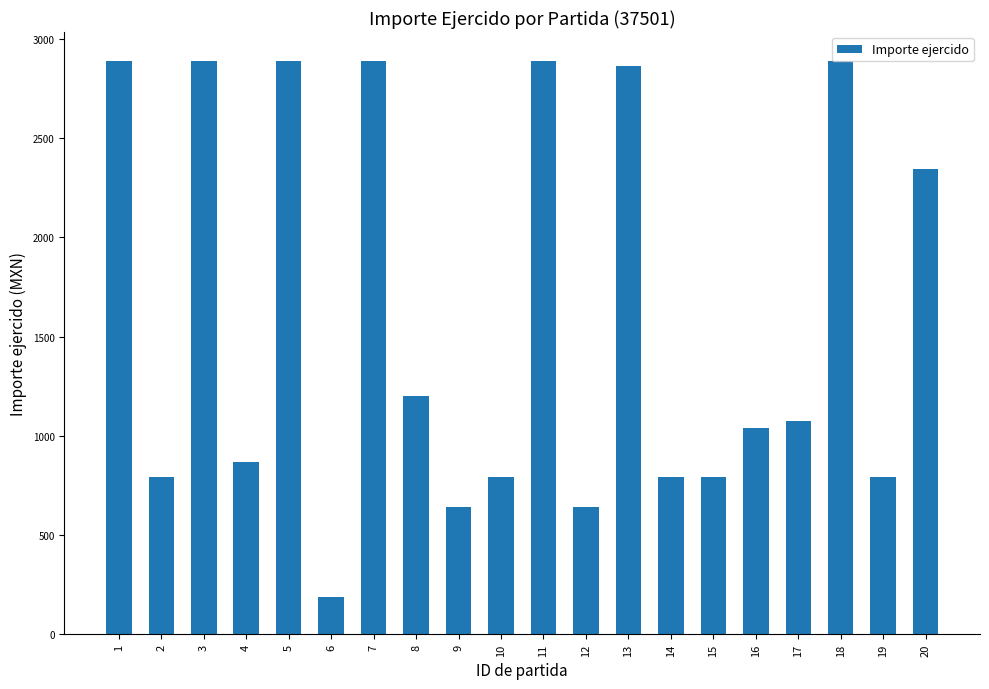

Reading left to right, list all the values displayed in this chart.

1=2889.0	2=790.0	3=2889.0	4=867.9	5=2889.0	6=190.4	7=2889.0	8=1197.9	9=640.0	10=790.0	11=2889.0	12=640.0	13=2864.3	14=790.0	15=790.0	16=1040.0	17=1072.0	18=2889.0	19=790.0	20=2344.0